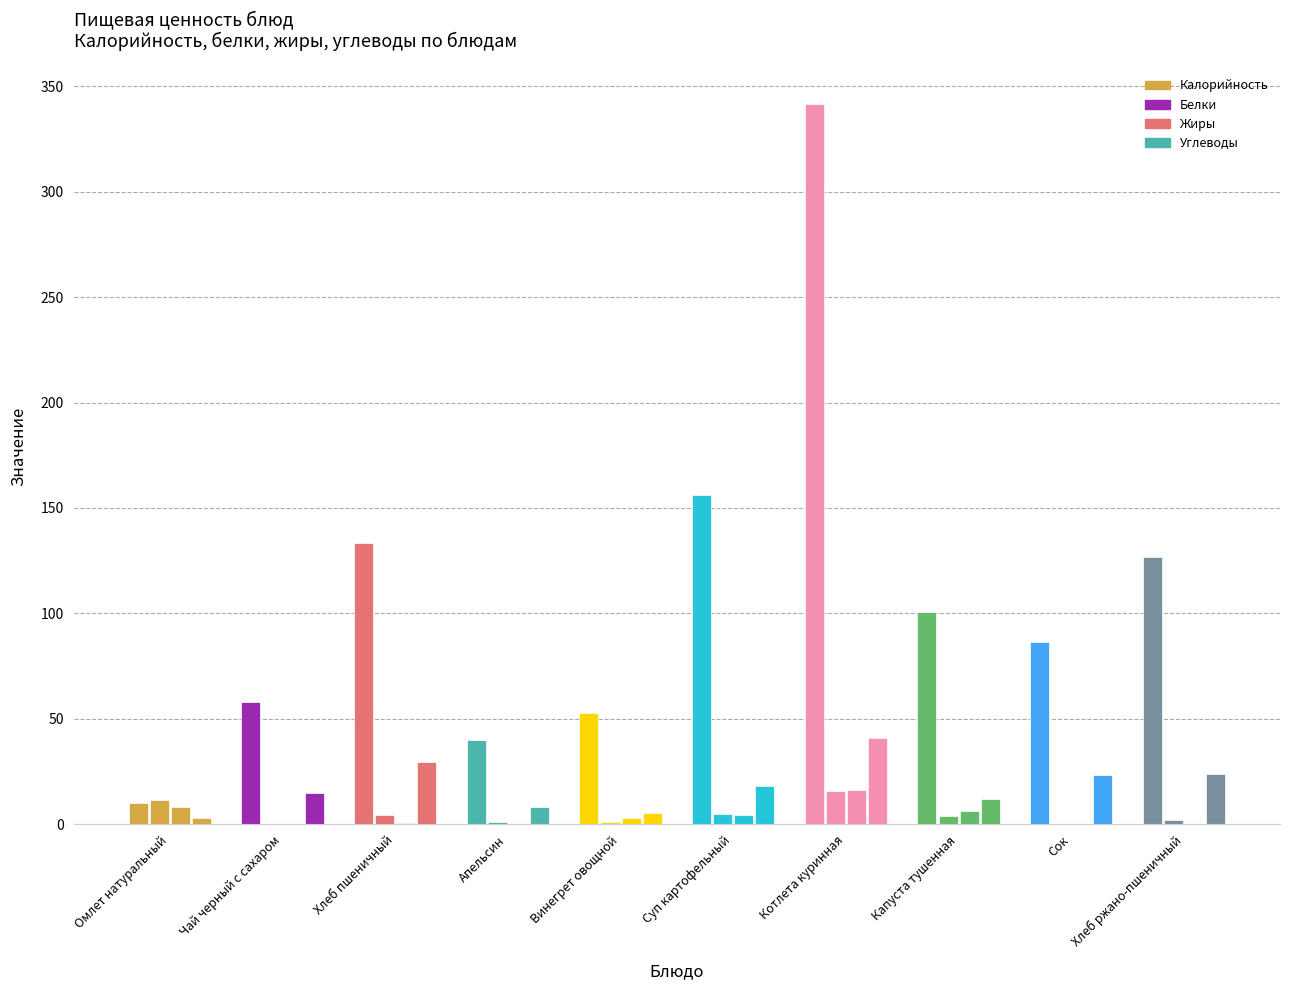

What value does the Белки series have at Хлеб пшеничный?

4.6